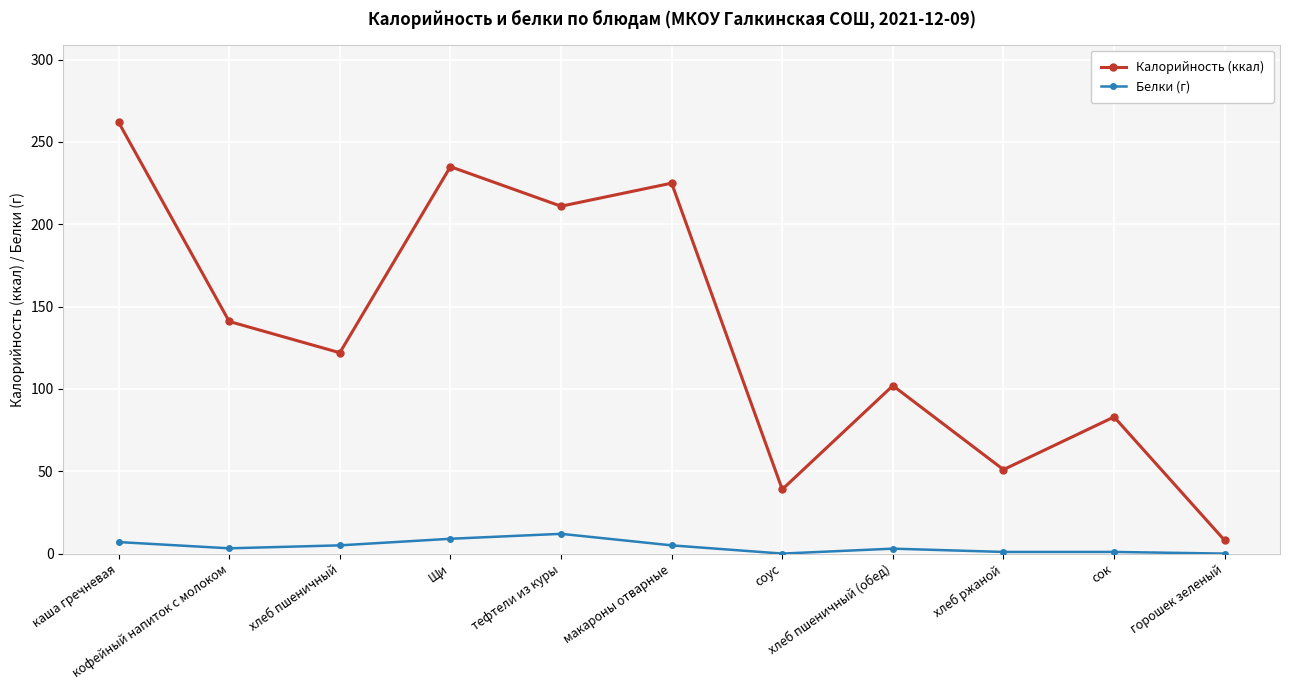

At how many categories does at least one series exceed 190?

4